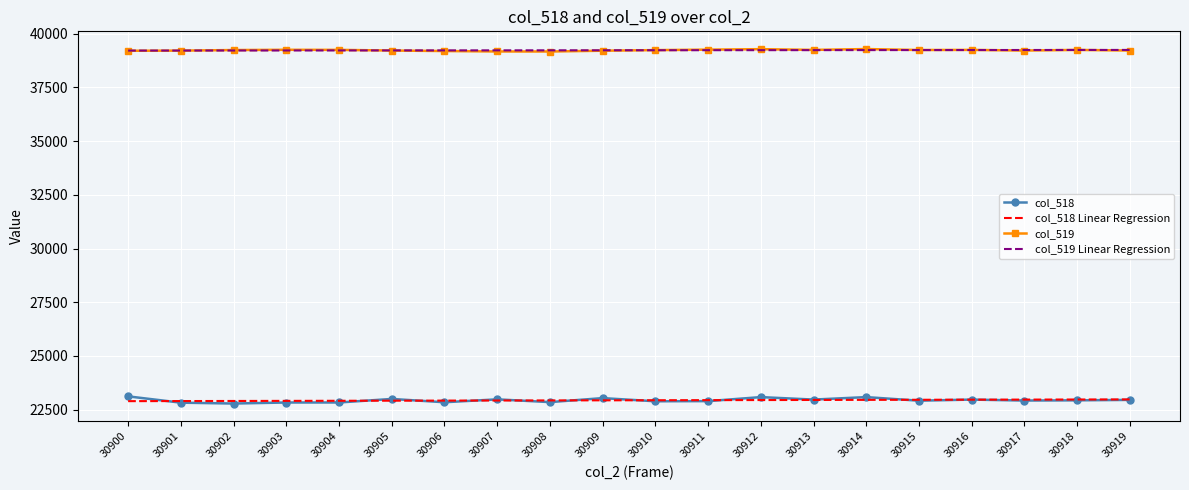

What is the sum of all col_519 Linear Regression values?

784444.0